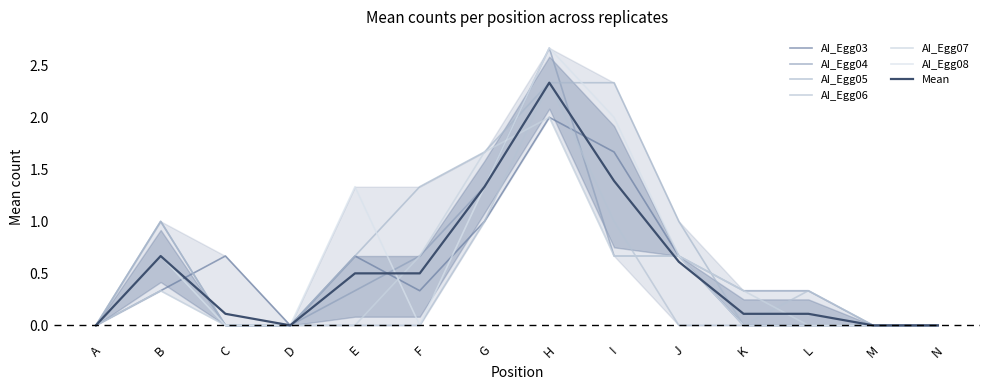

At which label does AI_Egg04 reach its minimum?

A